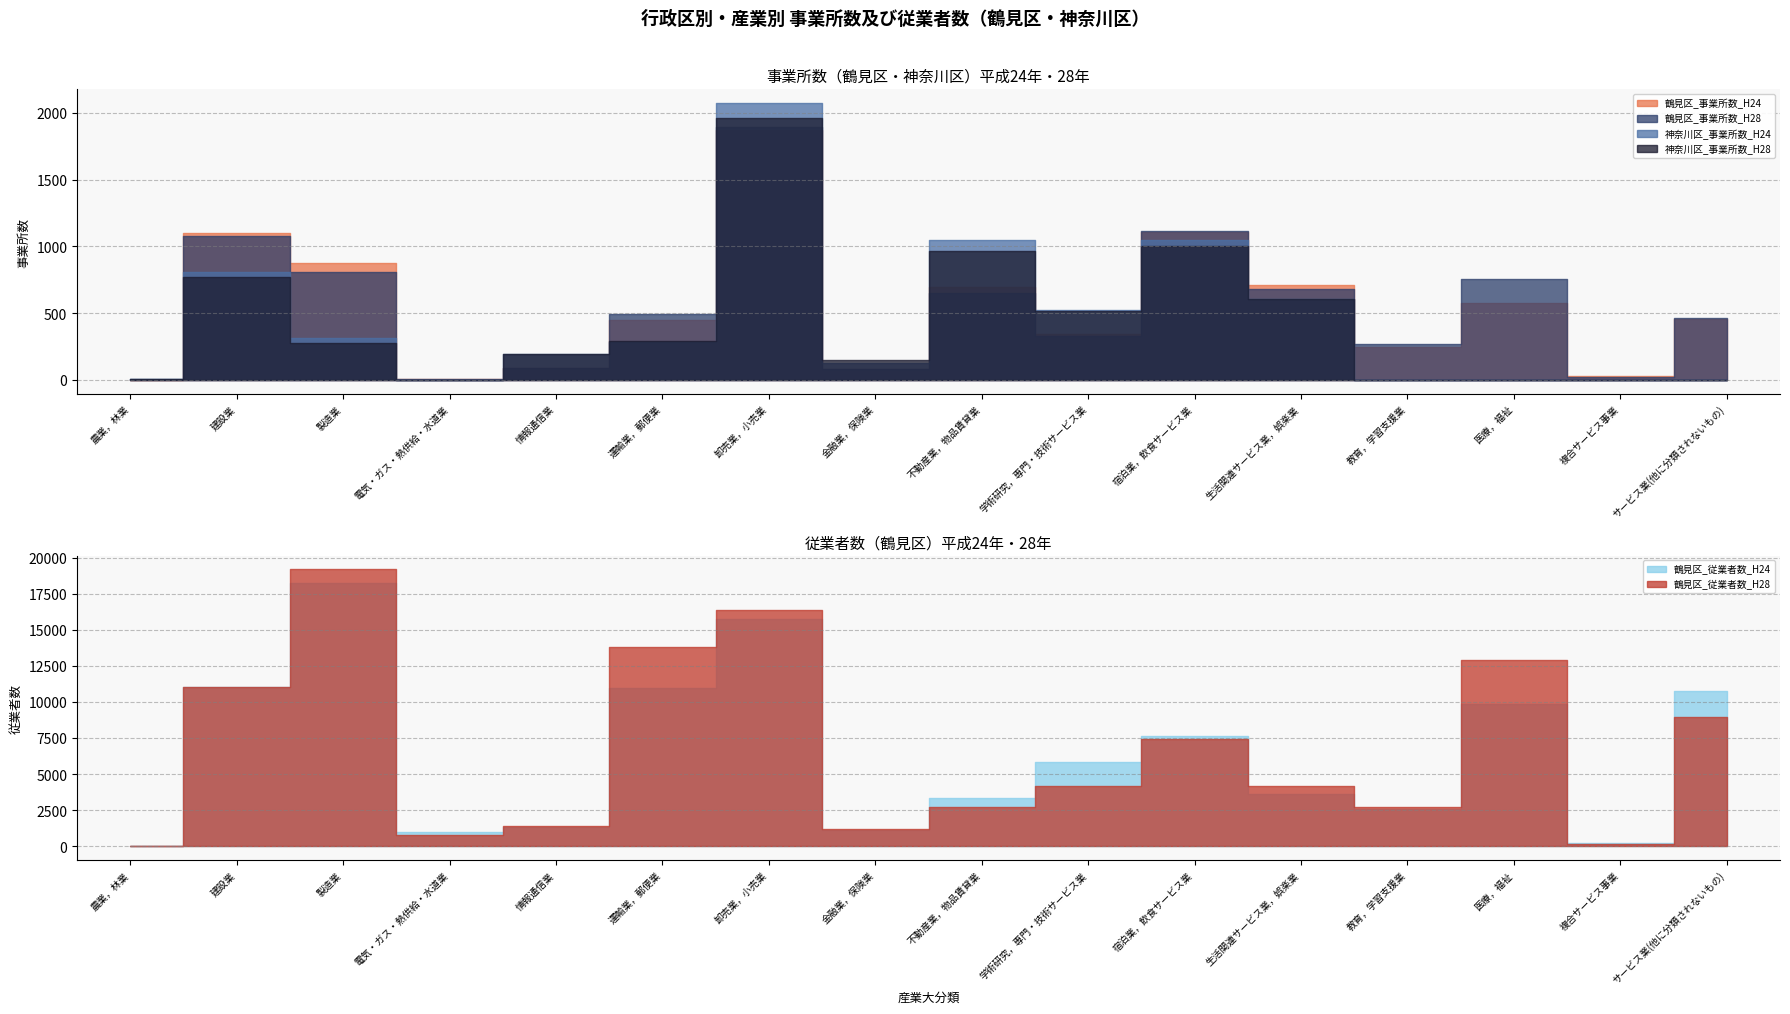

Is it true that 神奈川区_事業所数_H24 equals 806 at 建設業?

True